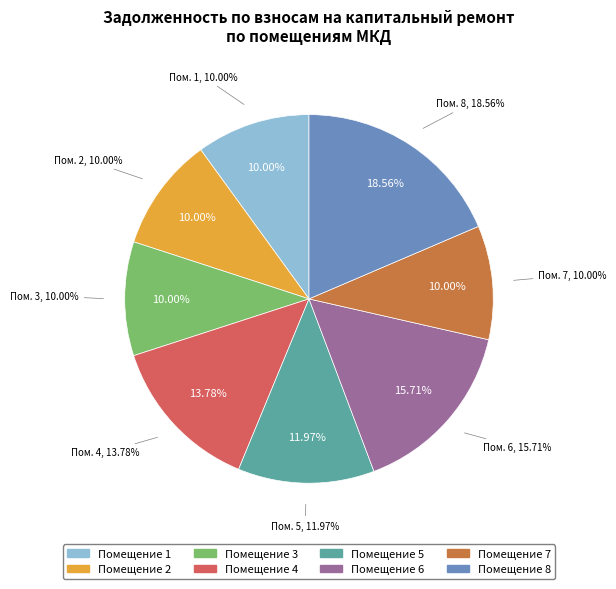

To the nearest percent, what is the difference between the 5 and 8 slice percentages?

7%